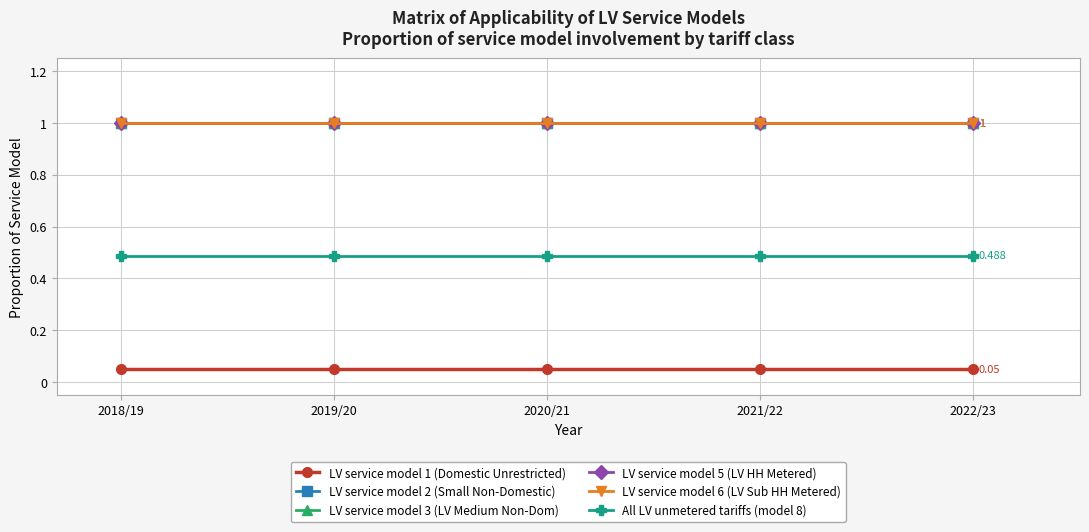

Where is LV service model 5 (LV HH Metered) nearest to the value 1?

2018/19